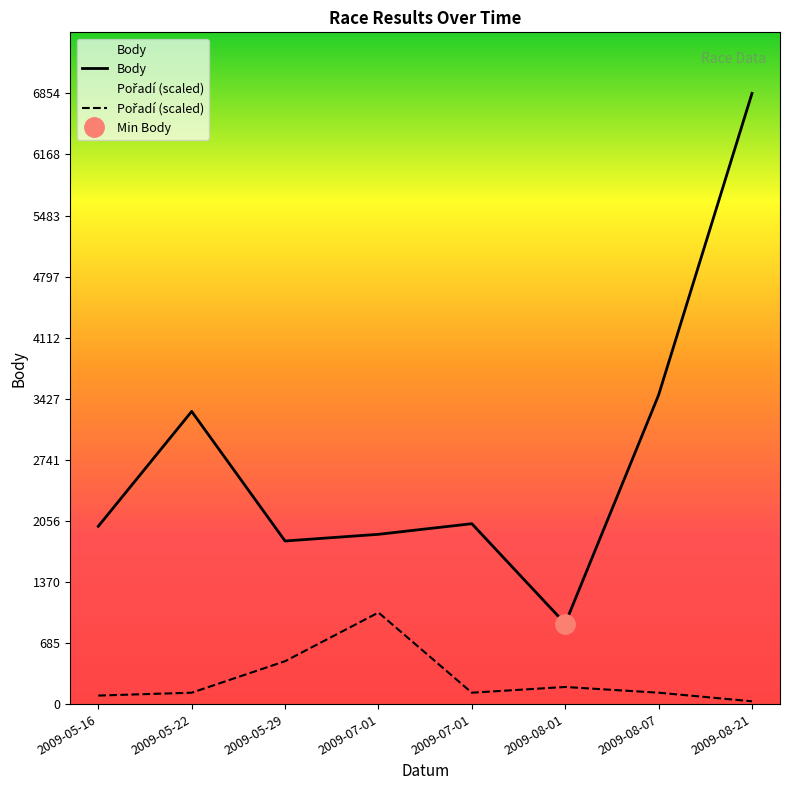

True or false: Body and Pořadí intersect in this chart.

False